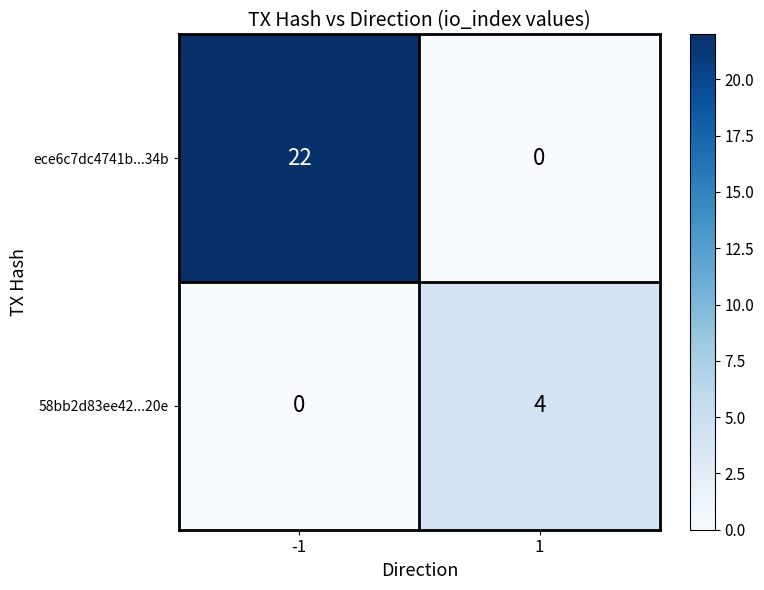

What is the difference between the maximum and minimum values in the ece6c7dc4741b...34b series?

22